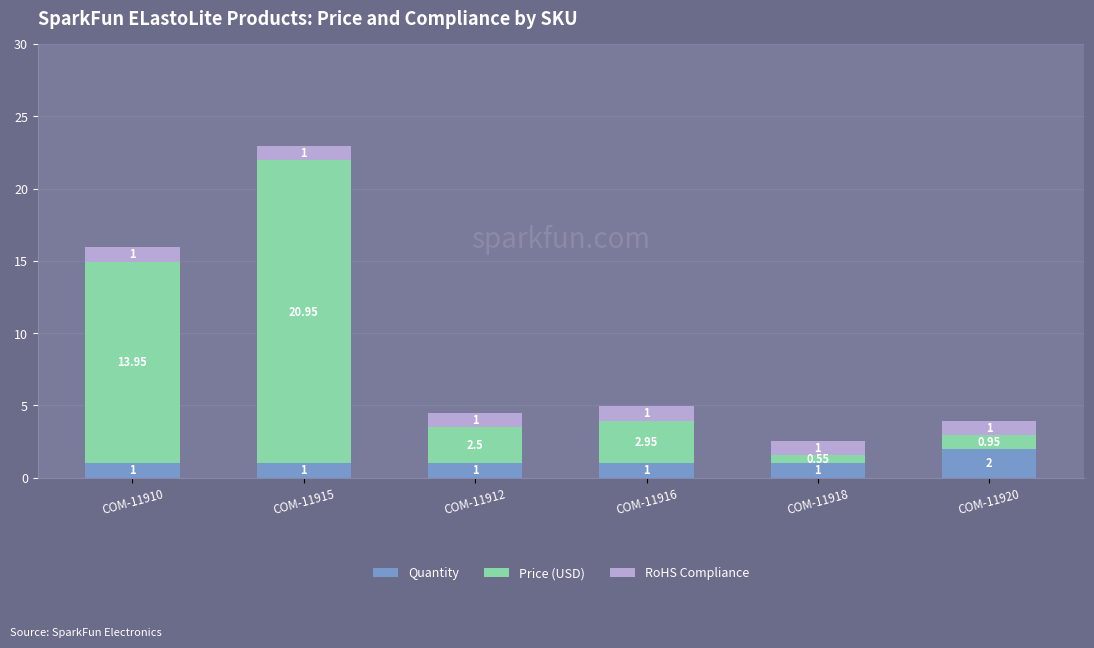

What is the sum of all Quantity values?

7.0